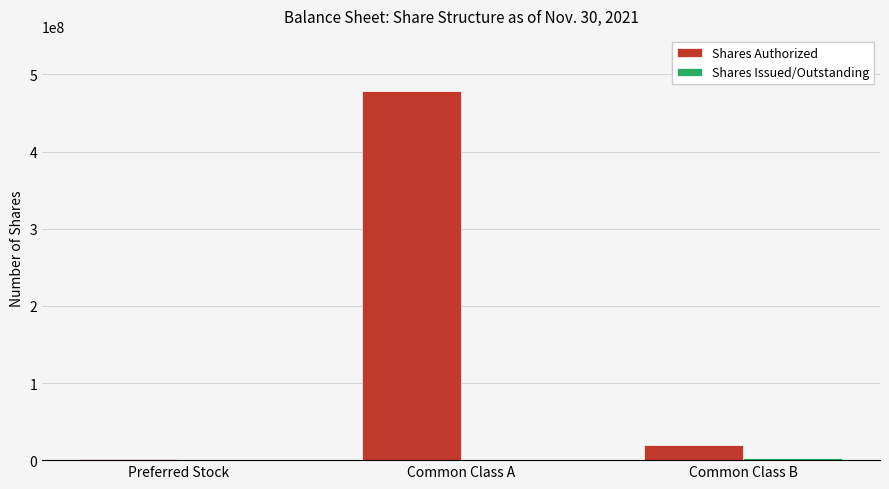

Between Common Class A and Common Class B, which series saw the biggest shift?

Shares Authorized